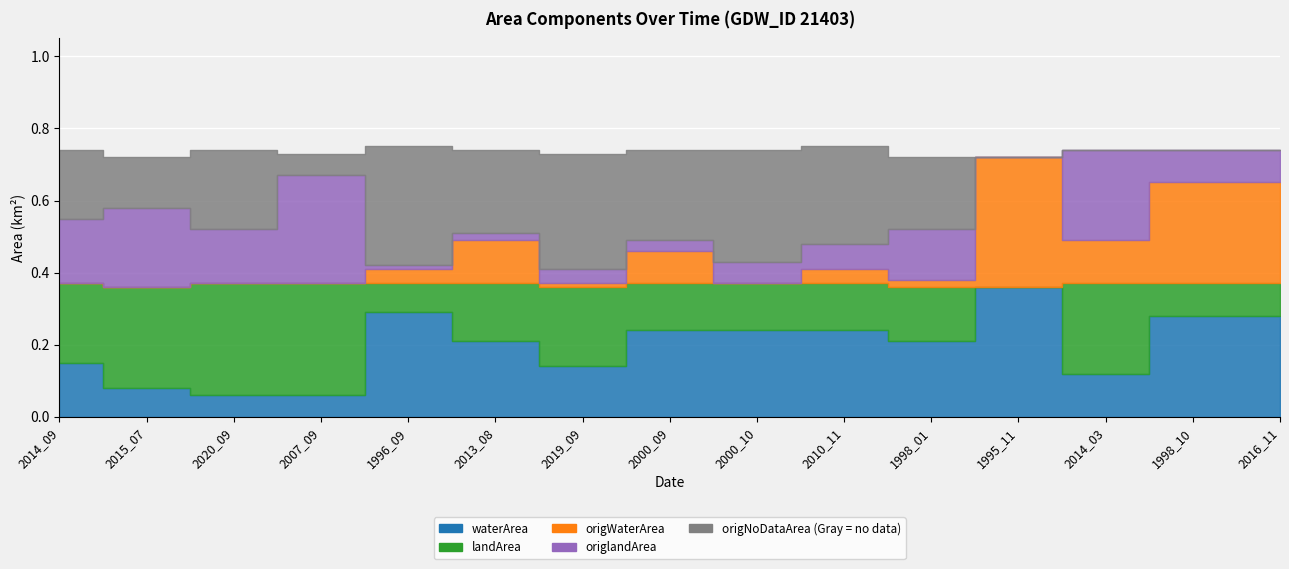

Which has a higher value, 2010_11 or 2019_09?

2010_11